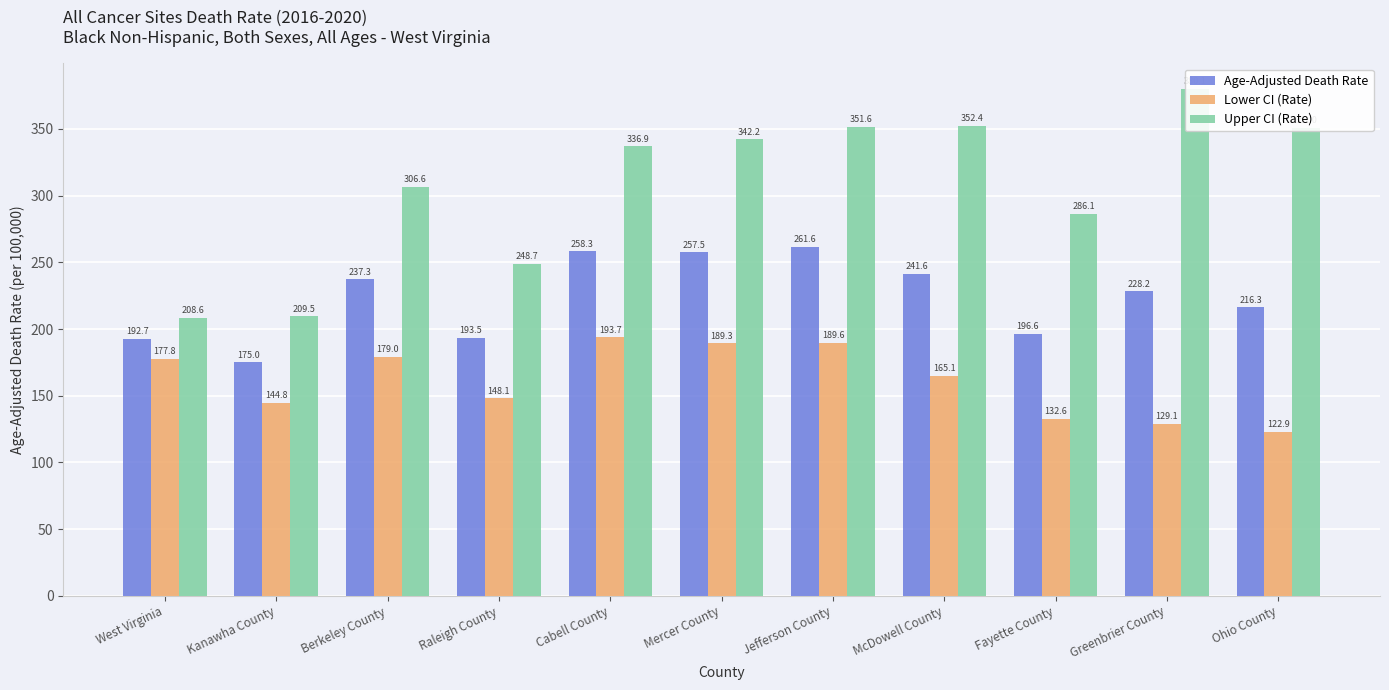

At which label is Lower CI (Rate) closest to 158?

McDowell County